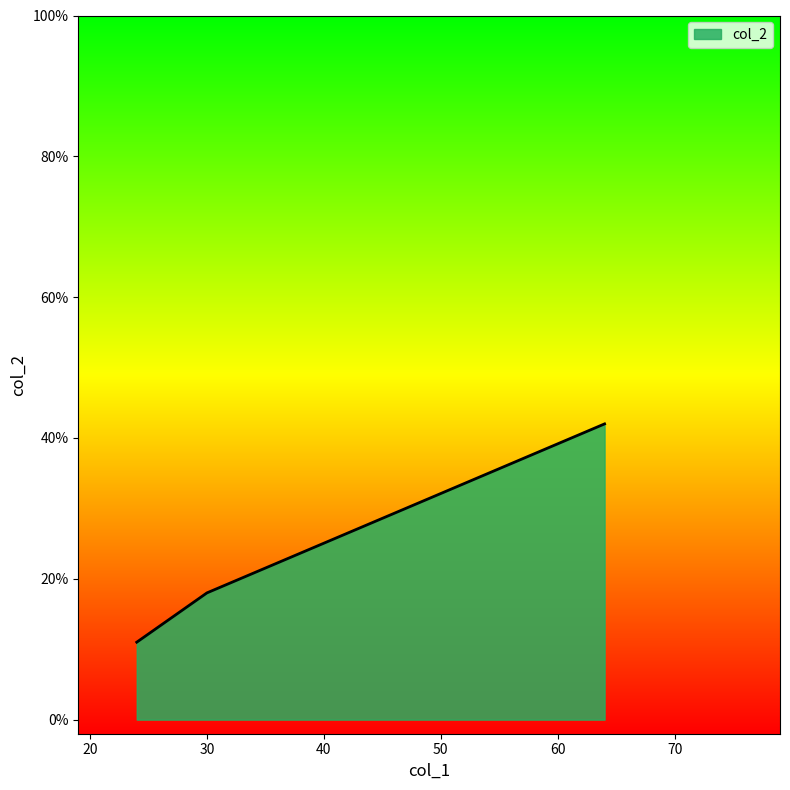

Read the value at 24, to the nearest 10.

10